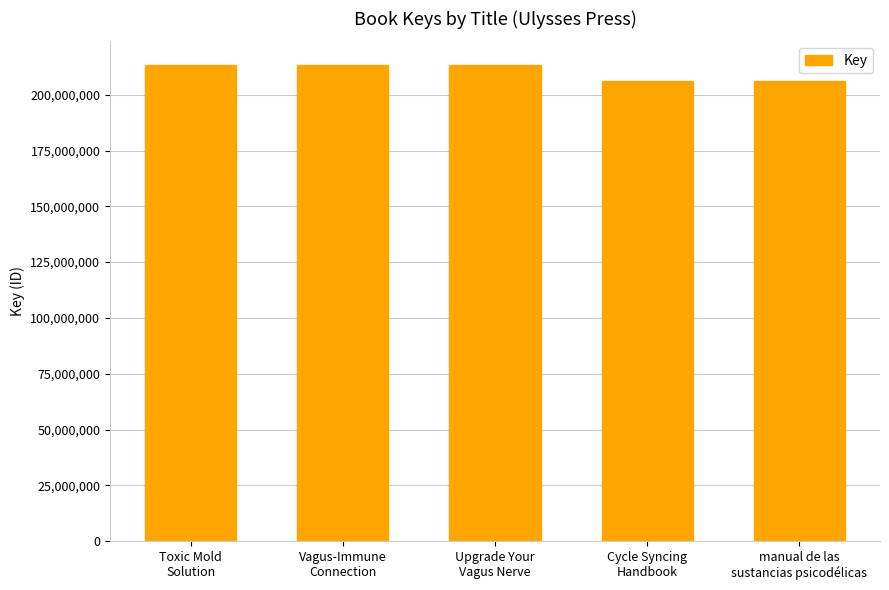

What is the difference between the maximum and minimum values?

6995245